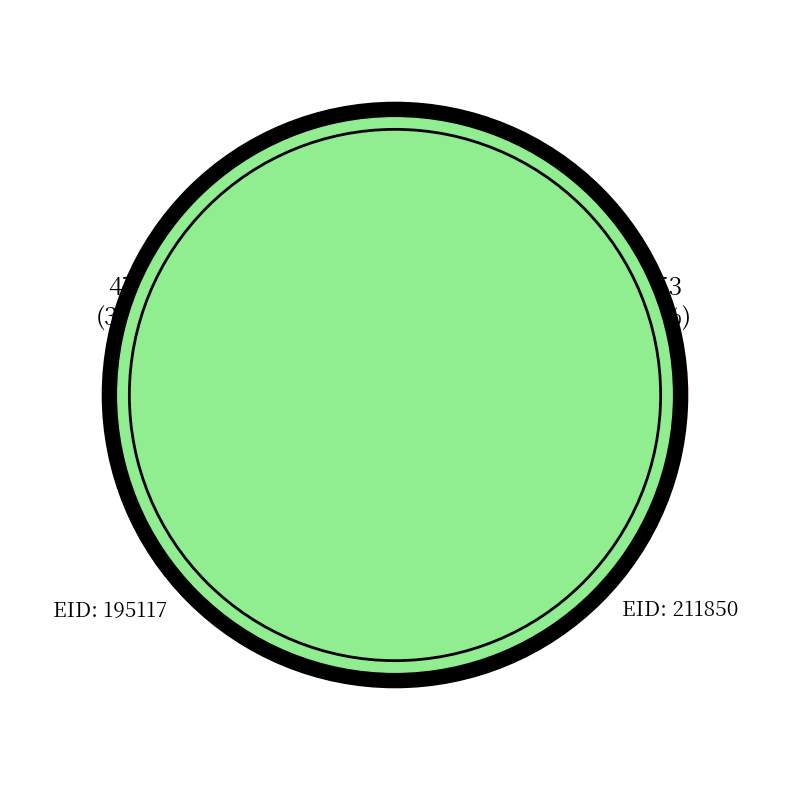

How many segments does this pie chart have?

2